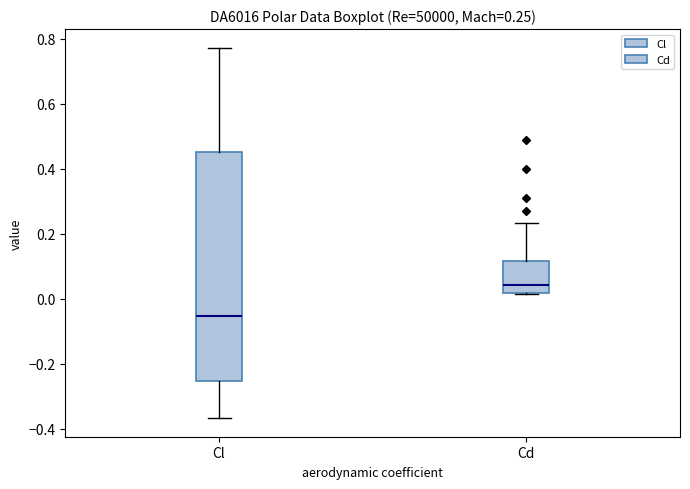

Which box is the tallest, from its lower edge to its upper edge?

Cl